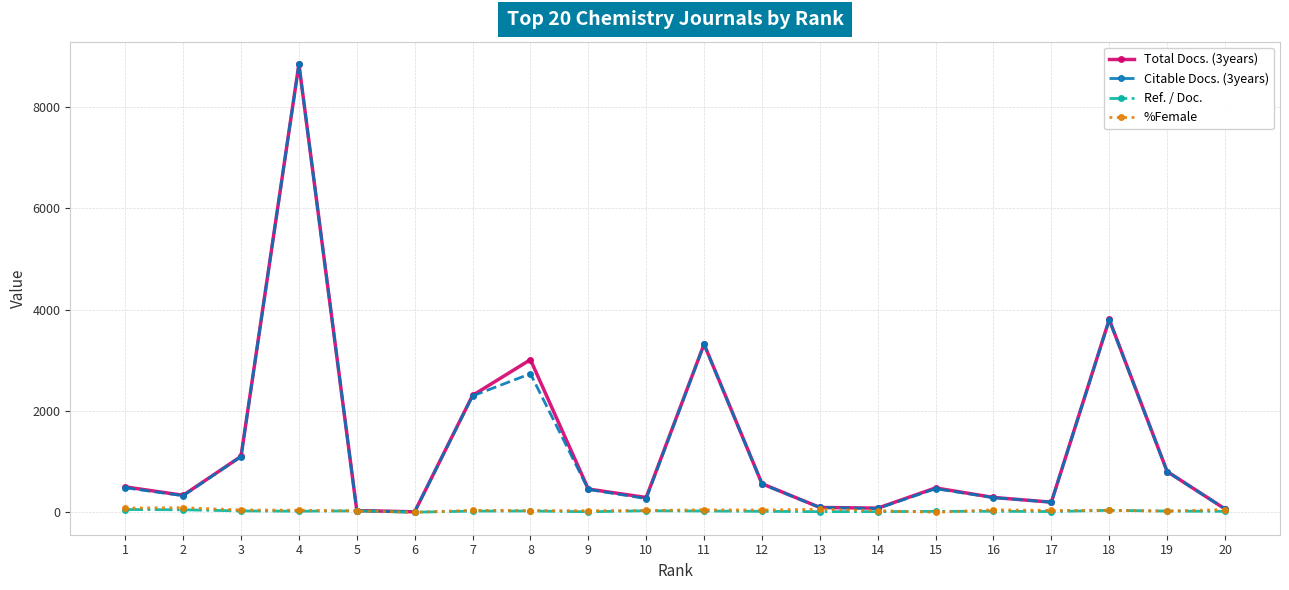

How many categories are shown in the chart?

20